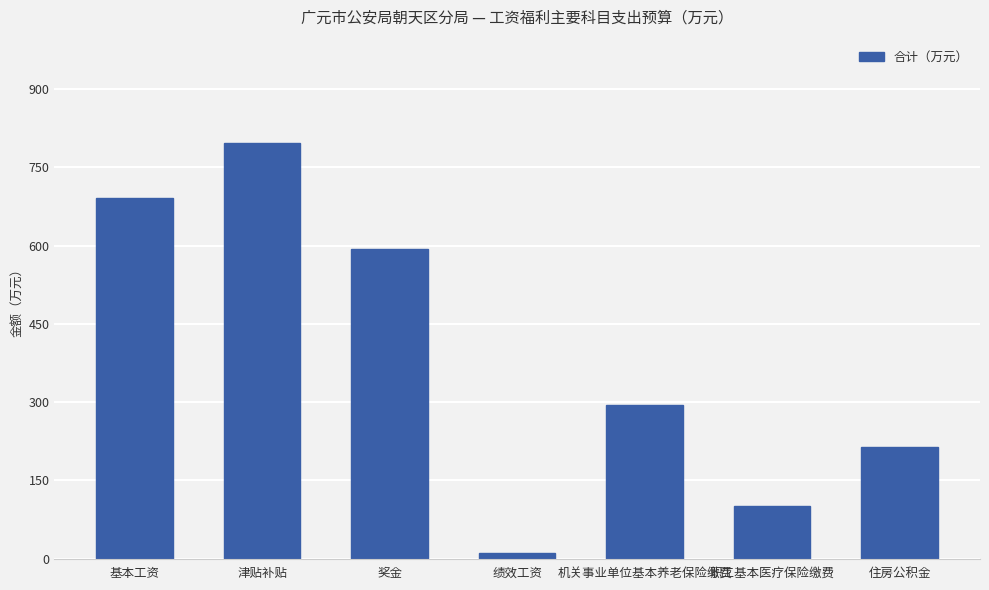

Does the chart contain stacked bars?

No